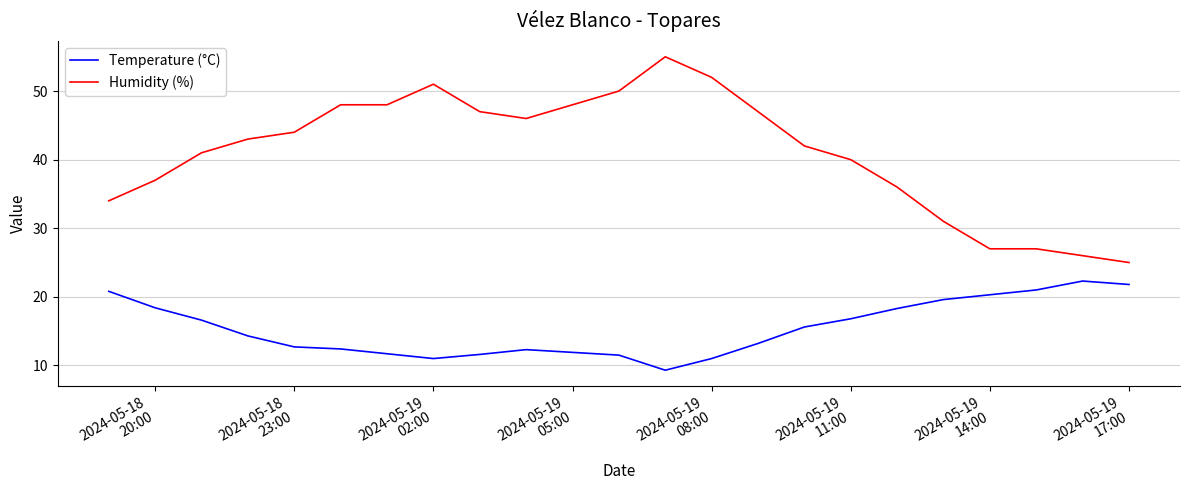

Which series has the largest total across all categories?

Humidity (%)